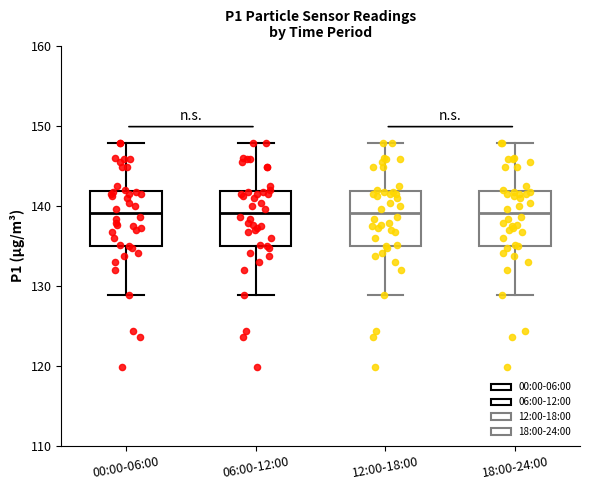

Where does the upper whisker of the box for 18:00-24:00 end on the y-axis? The values are not printed on the chart, so give them approximately, as read against the axis.

148